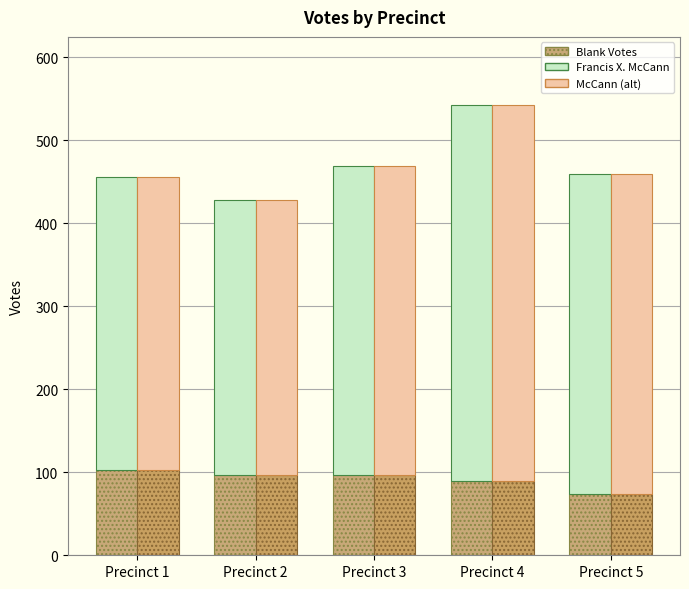

What is the value of the Francis X. McCann bar at the 3rd from the left?

372